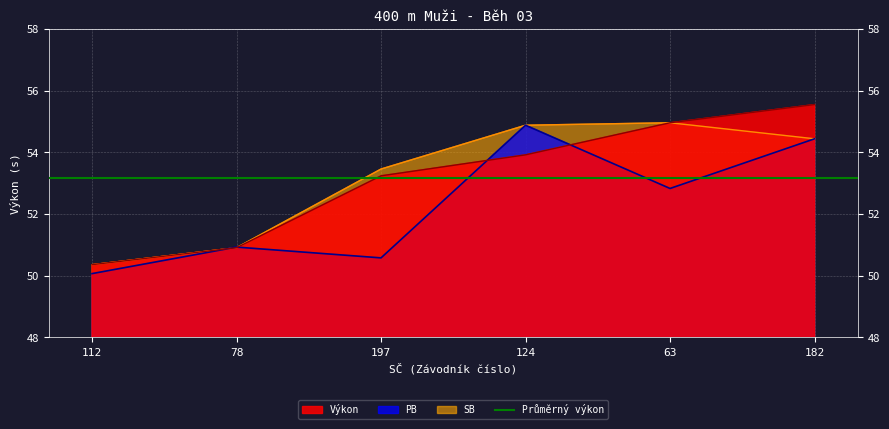

Is the value of PB at 78 greater than the value of Výkon at 124?

No